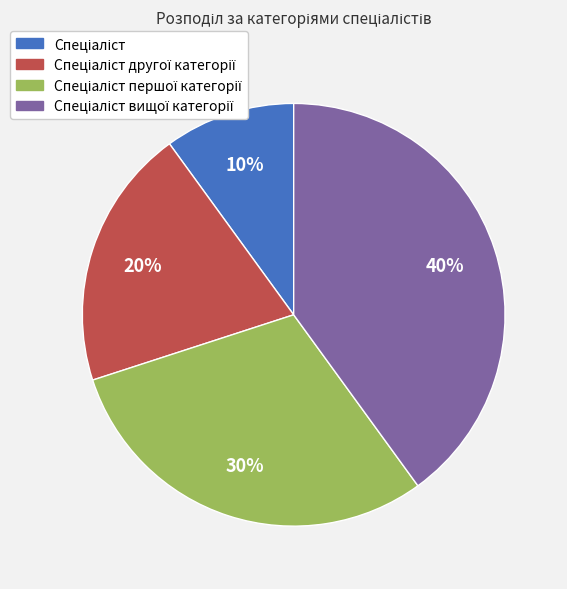

To the nearest percent, what is the average slice percentage?

25%